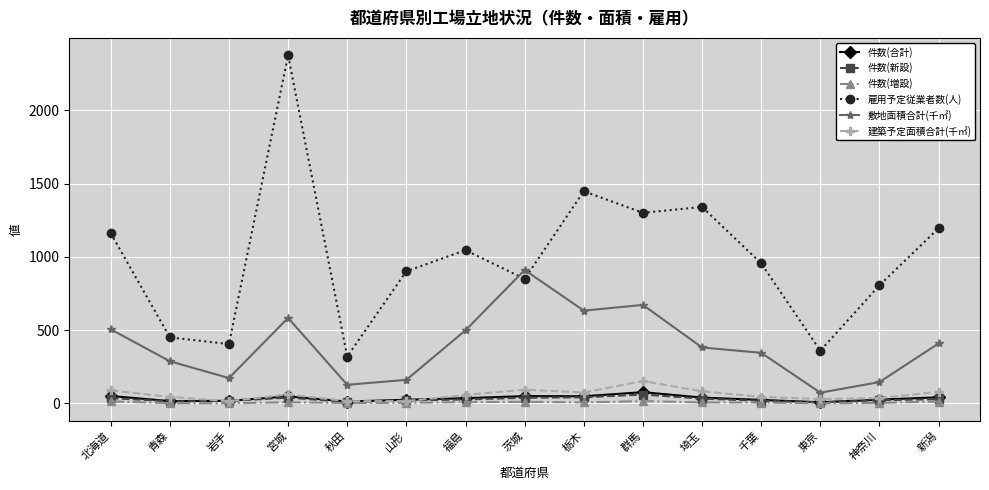

What is the value of the 件数(増設) point at the 11th from the left?

7.0